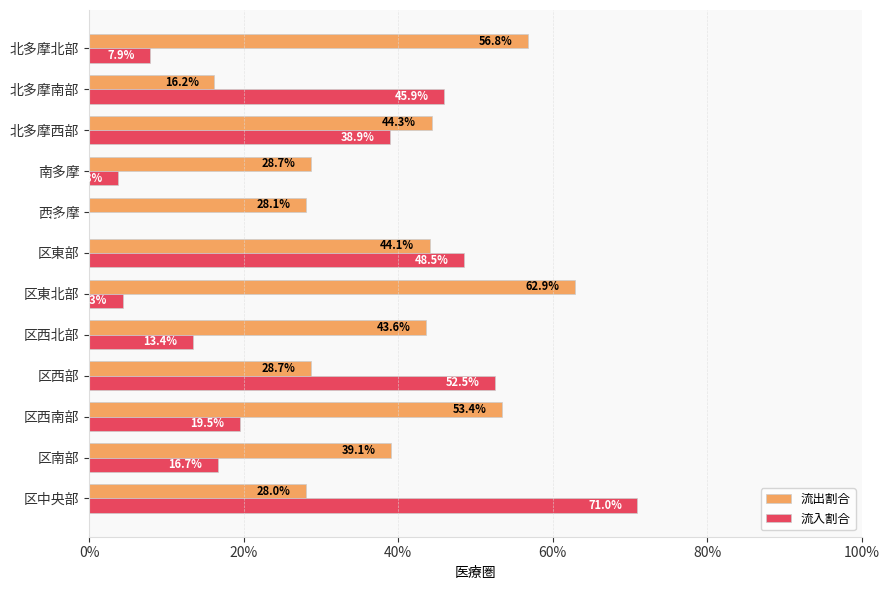

What are all the series names shown in the legend?

流出割合, 流入割合